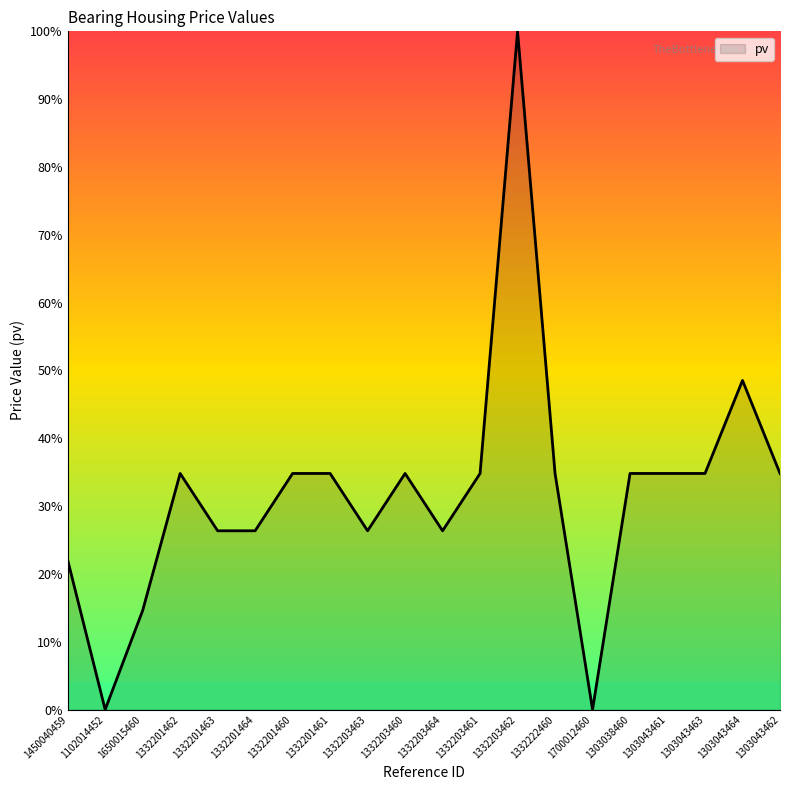

What is the ratio of the value at 1332203460 to the value at 1332203462?

0.3